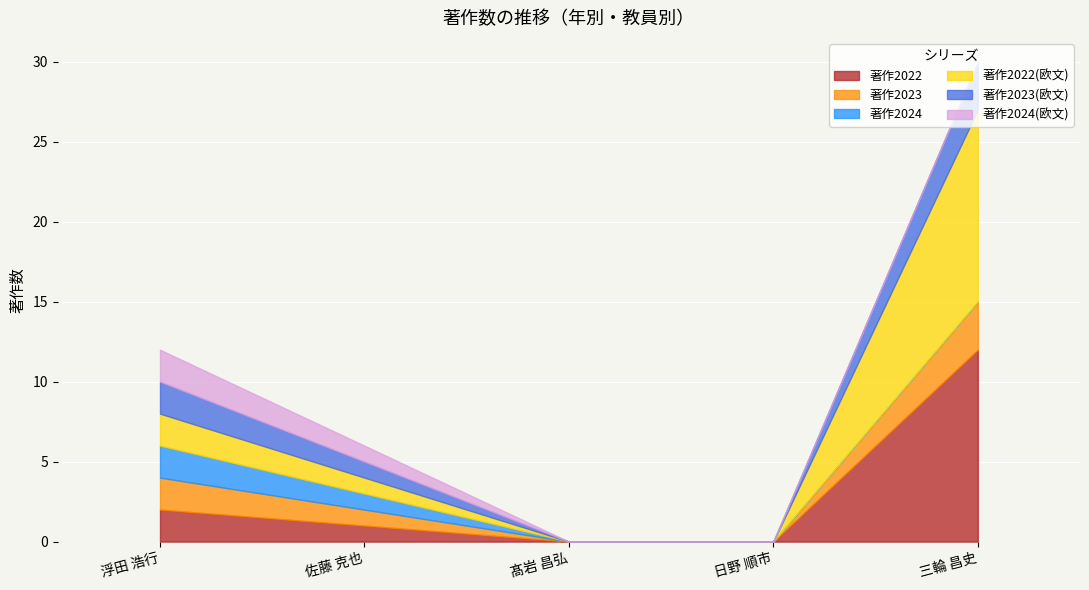

Where is 著作2022(欧文) nearest to the value 6?

浮田 浩行